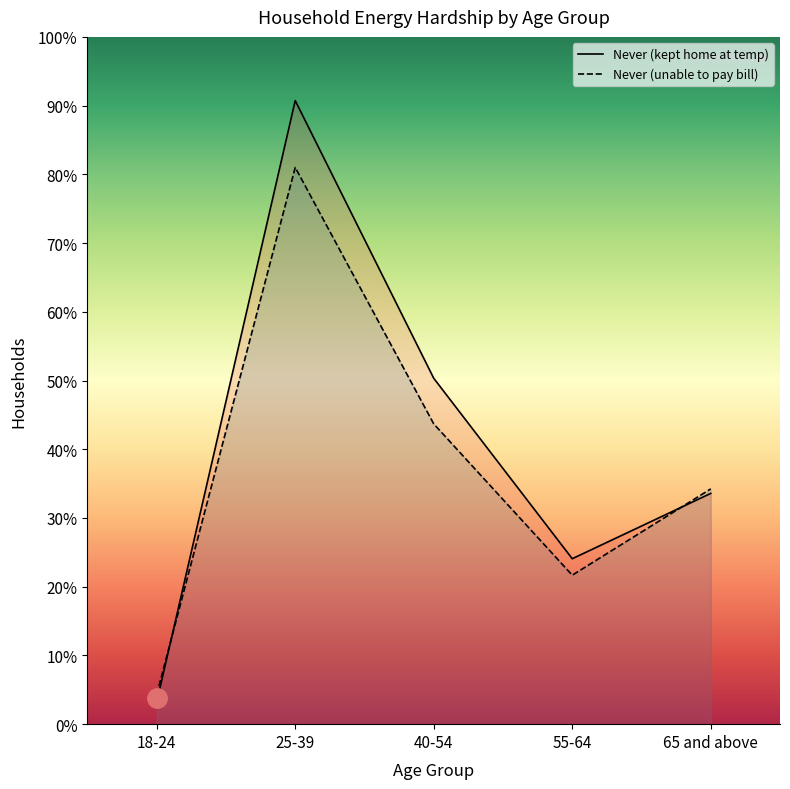

How many interior local valleys does the Never (unable to pay bill) series have?

1